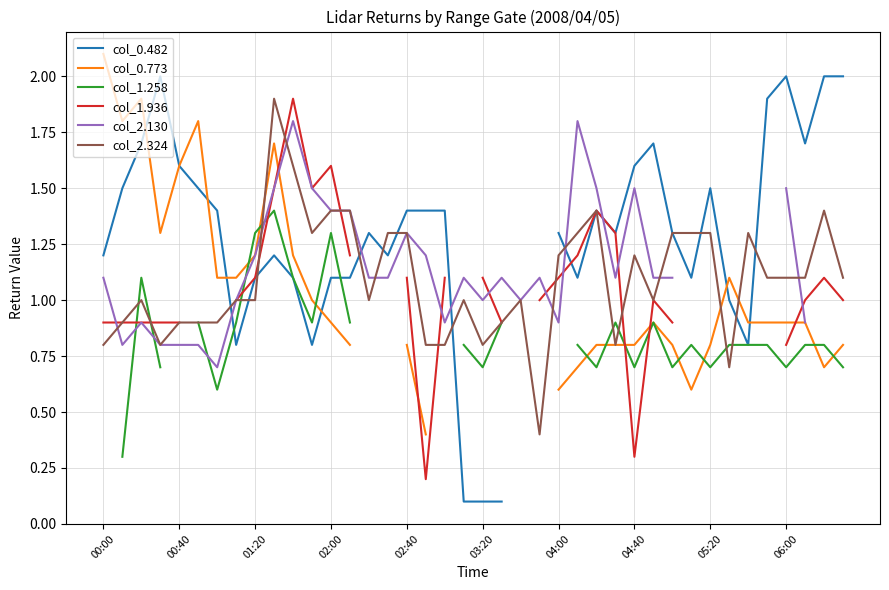

Which label corresponds to the largest value in the chart?

00:00